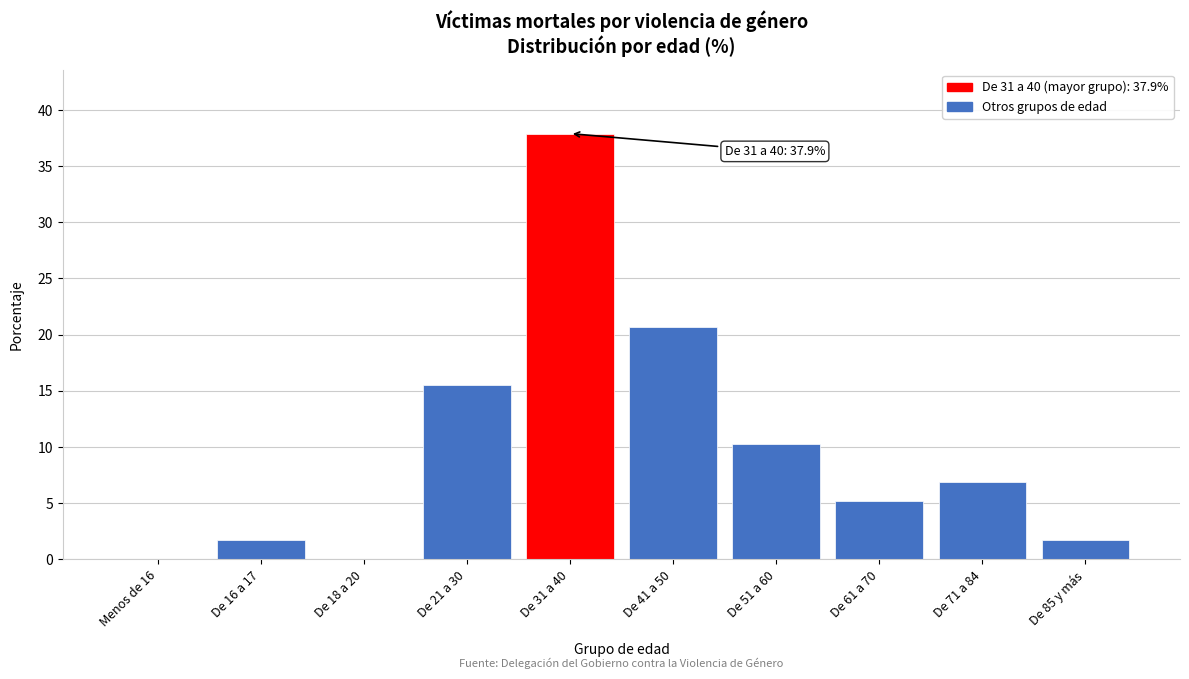

Reading left to right, transcribe all the data shown in this chart.

Menos de 16=0.0	De 16 a 17=1.7	De 18 a 20=0.0	De 21 a 30=15.5	De 31 a 40=37.9	De 41 a 50=20.7	De 51 a 60=10.3	De 61 a 70=5.2	De 71 a 84=6.9	De 85 y más=1.7